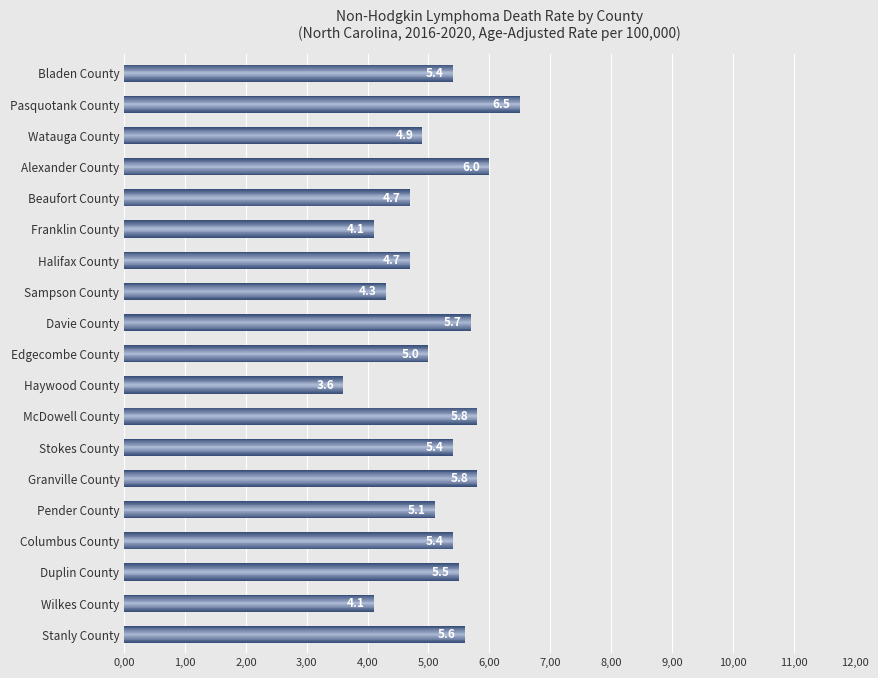

What is the value of the 18th bar from the left?

4.1